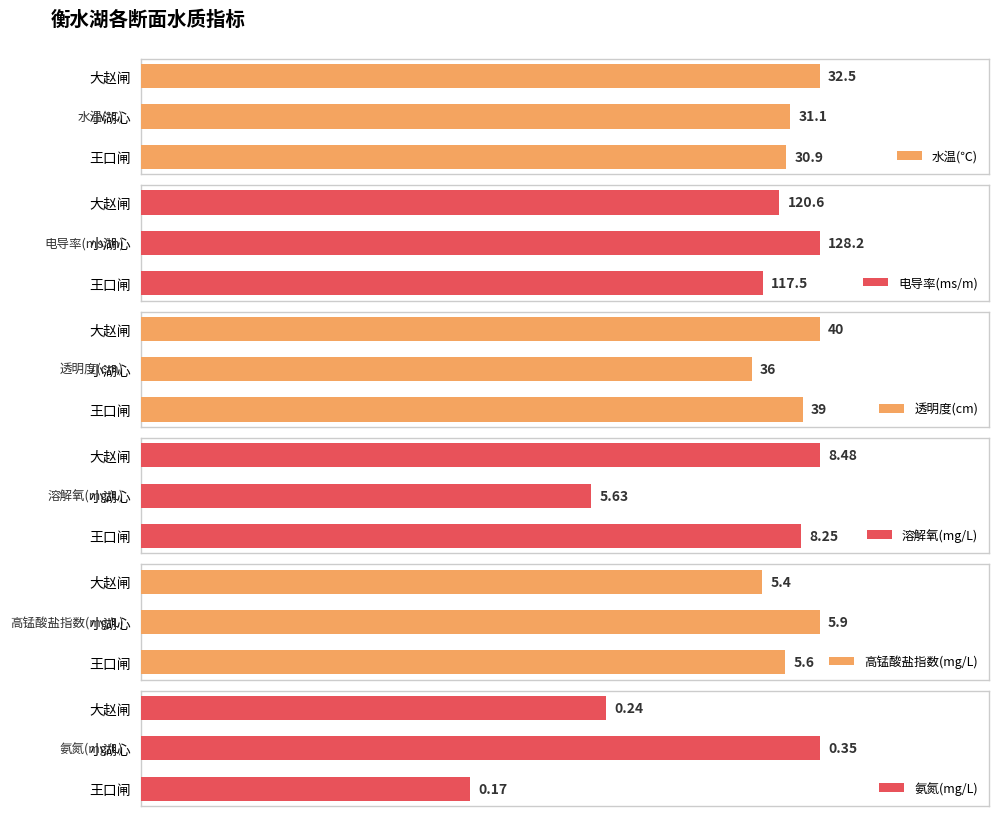

At which label is 溶解氧(mg/L) closest to 7?

王口闸